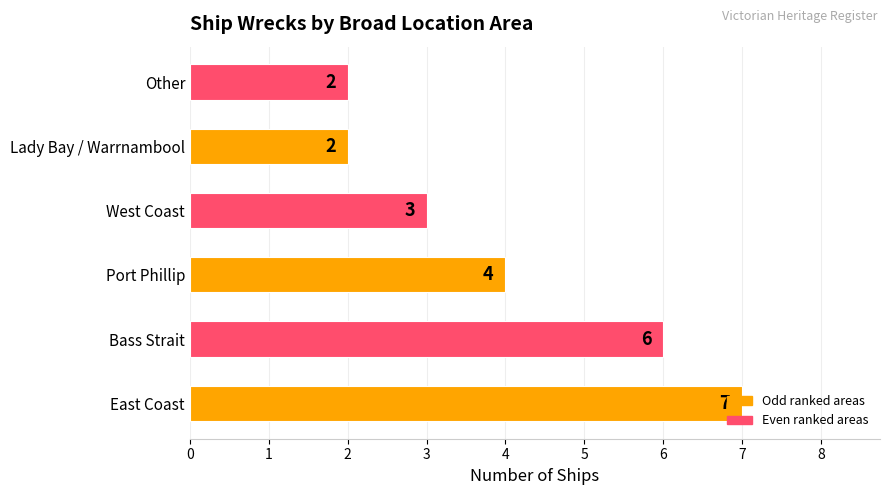

What is the change in value from East Coast to Other?

-5